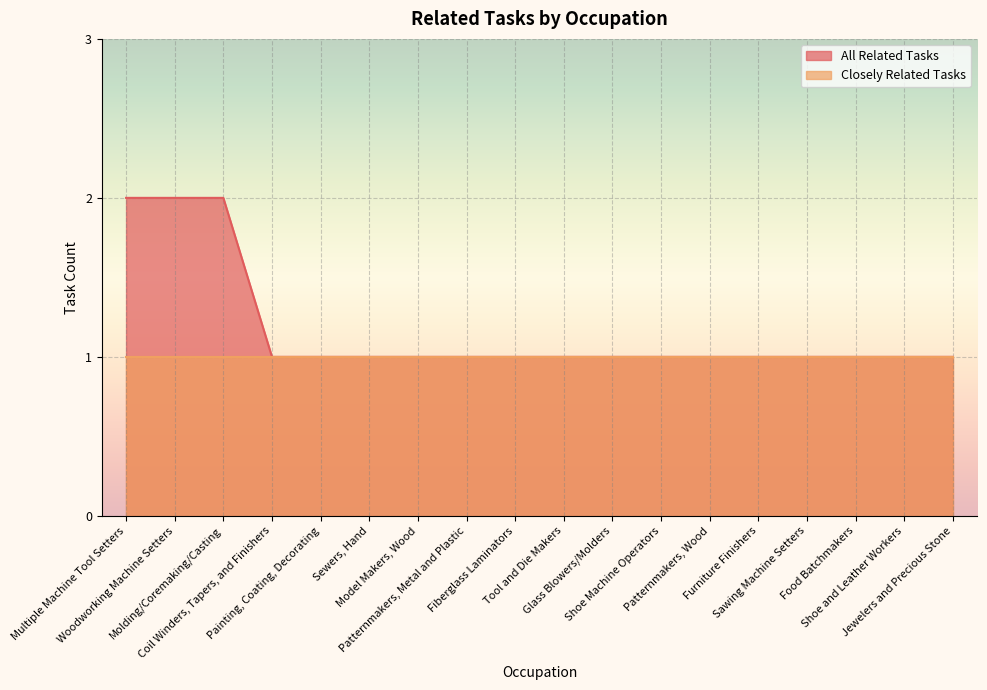

How many categories are shown in the chart?

18